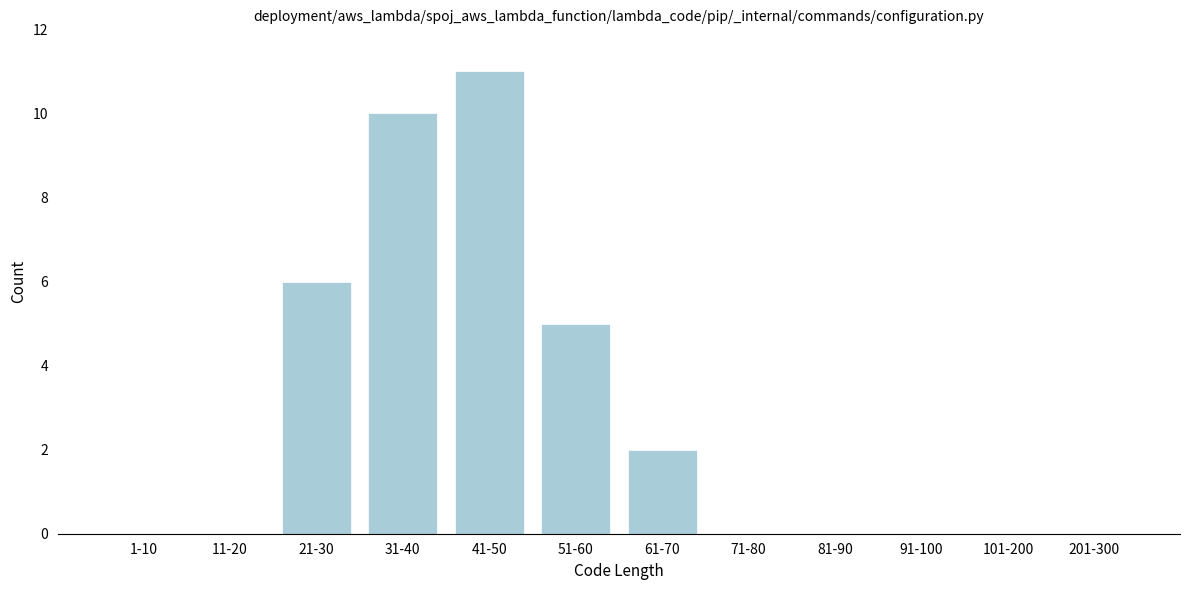

Reading right to left, list all the values displayed in this chart.

201-300=0	101-200=0	91-100=0	81-90=0	71-80=0	61-70=2	51-60=5	41-50=11	31-40=10	21-30=6	11-20=0	1-10=0